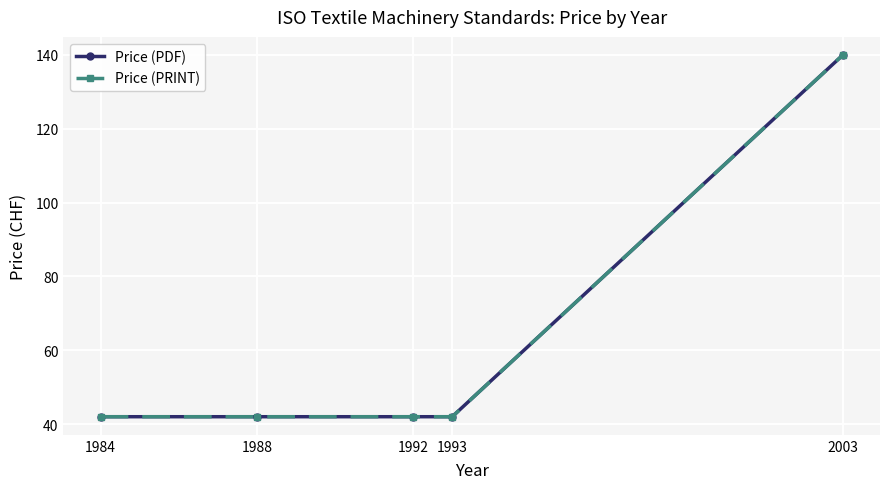

What is the value of the Price (PRINT) point at the 3rd from the left?

42